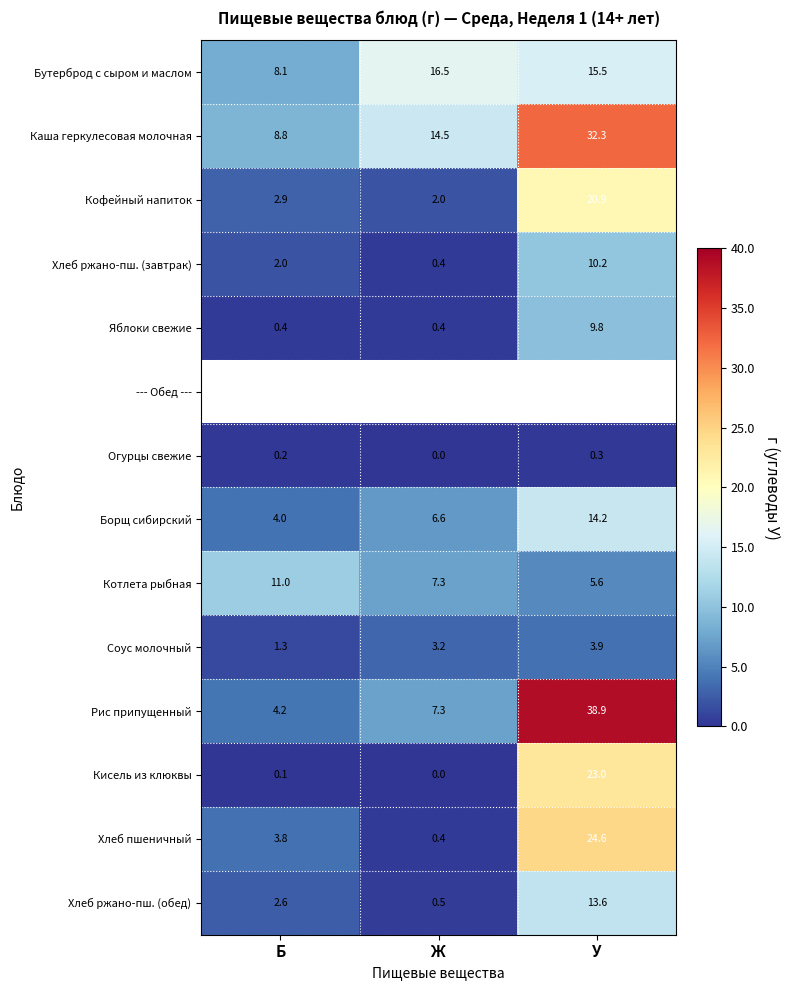

The value of Бутерброд с сыром и маслом at У is 15.5. True or false?

True